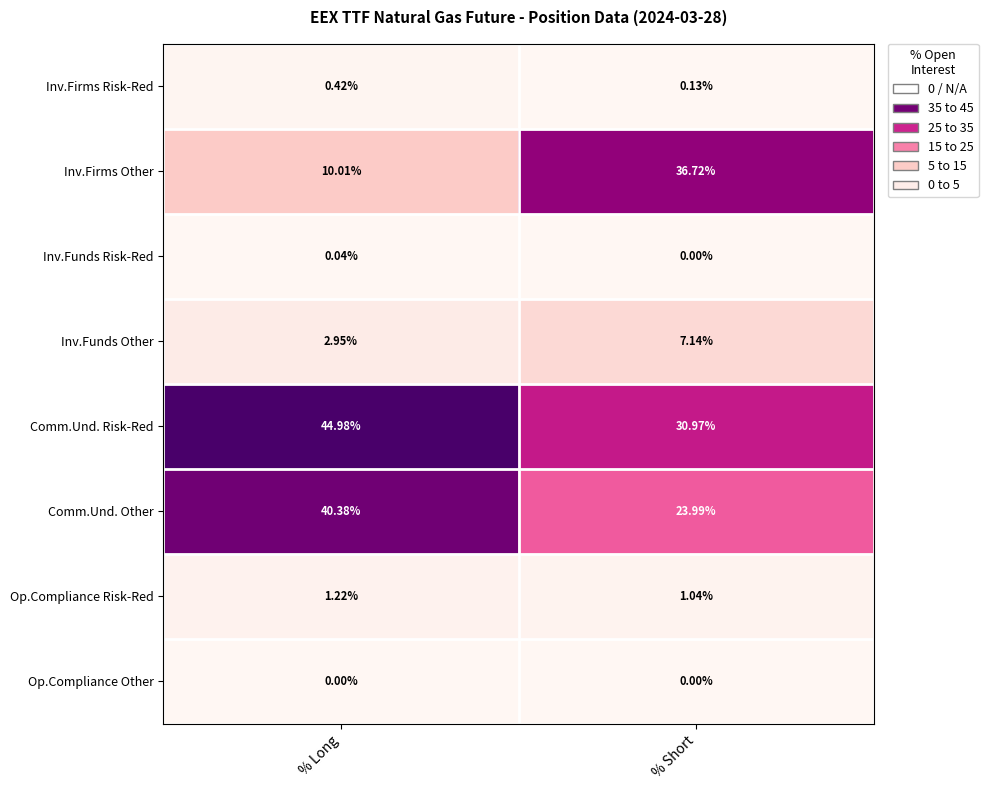

How many data points does each series have?

2